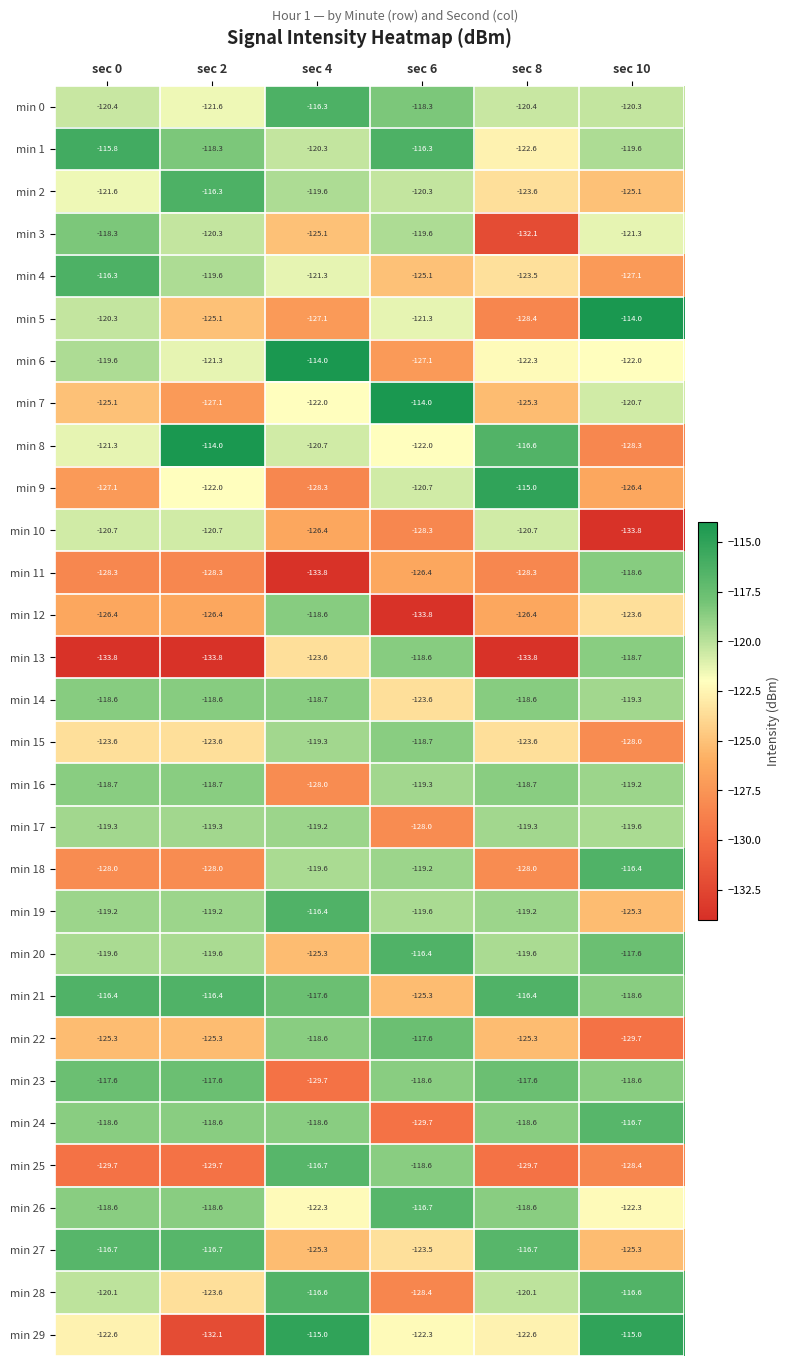

True or false: min 21 has a value of -169.9 at sec 8.

False